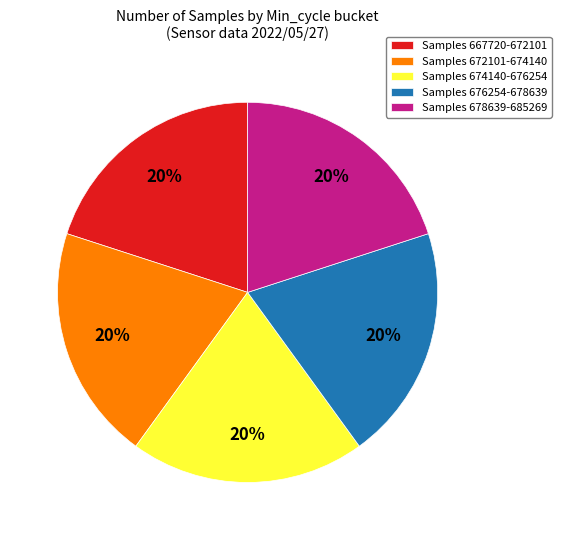

Is there a majority slice in this chart?

No